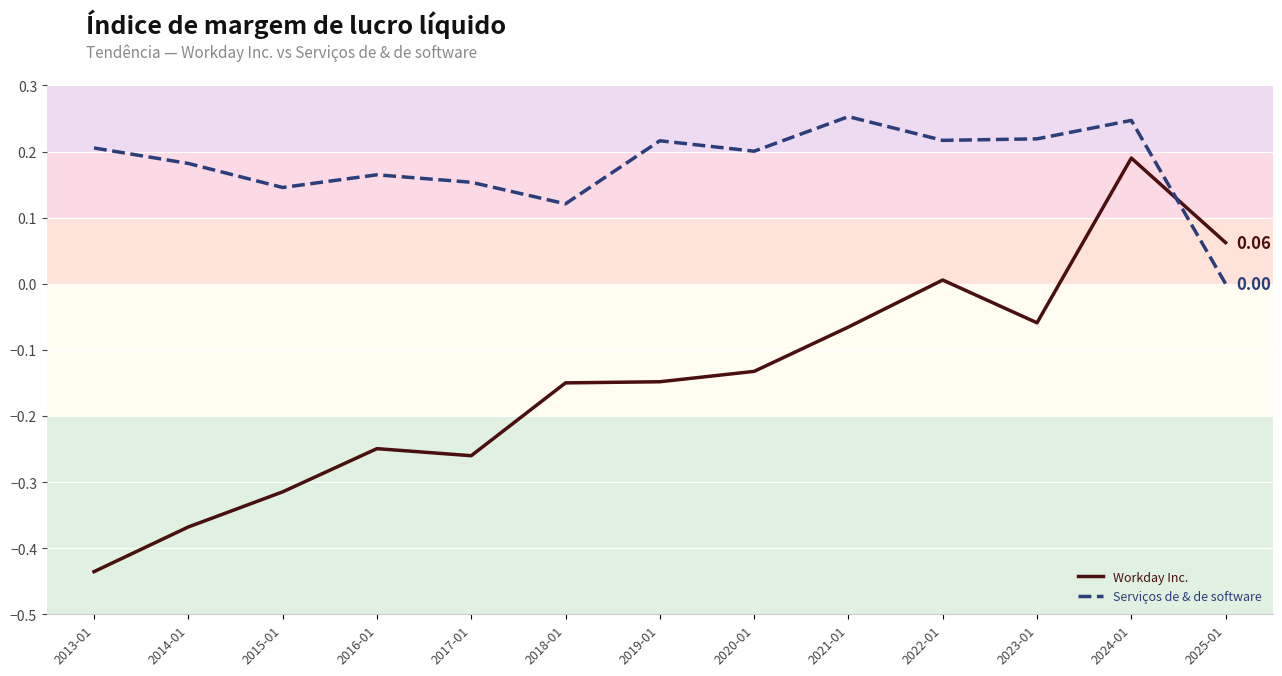

What is the difference between the Workday Inc. values at 2019-01 and 2023-01?

0.1